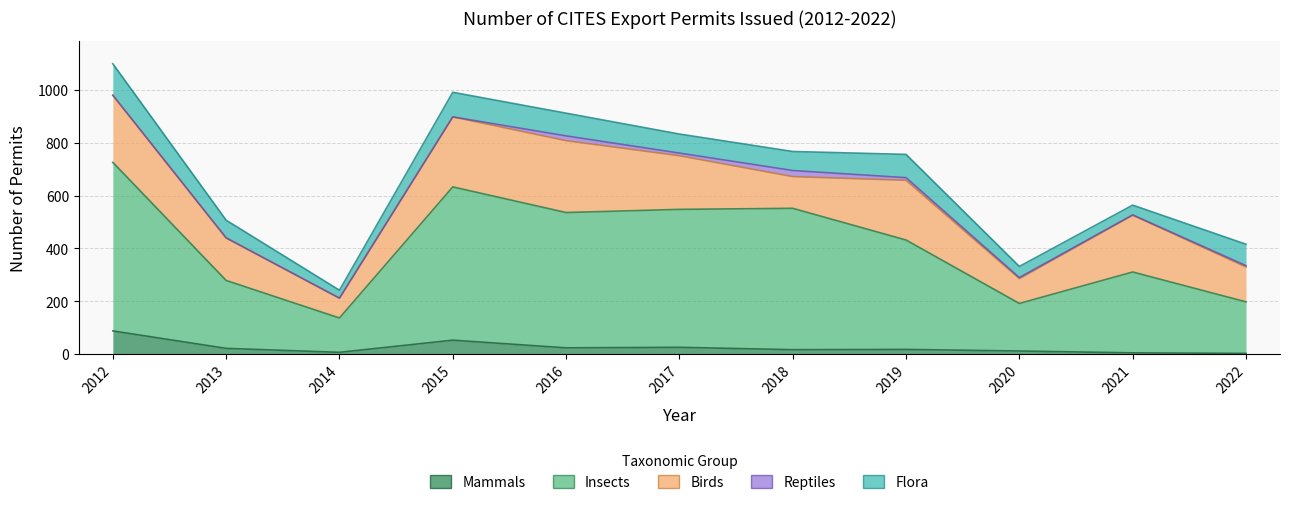

Does the chart display data point markers on the line(s)?

No